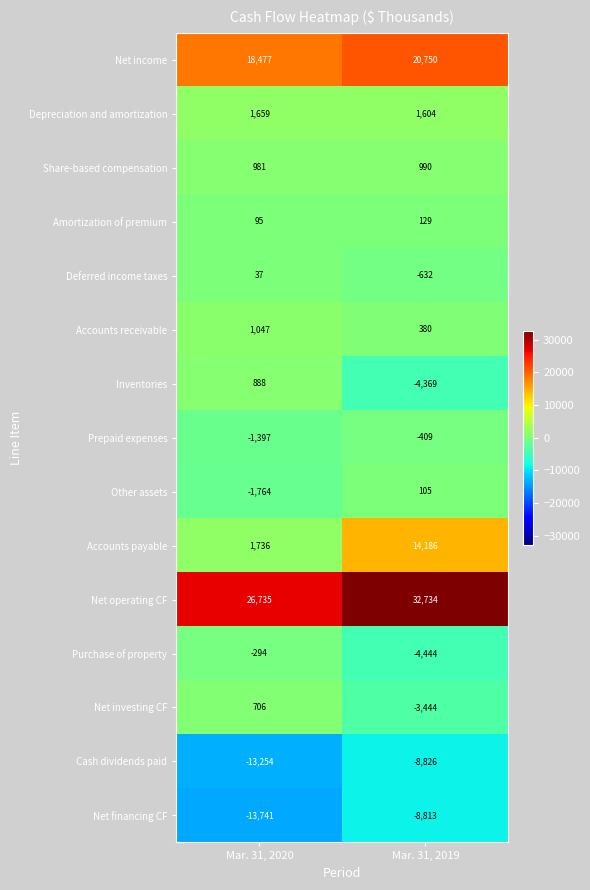

List the labels in order of Prepaid expenses value, largest first.

Mar. 31, 2019, Mar. 31, 2020